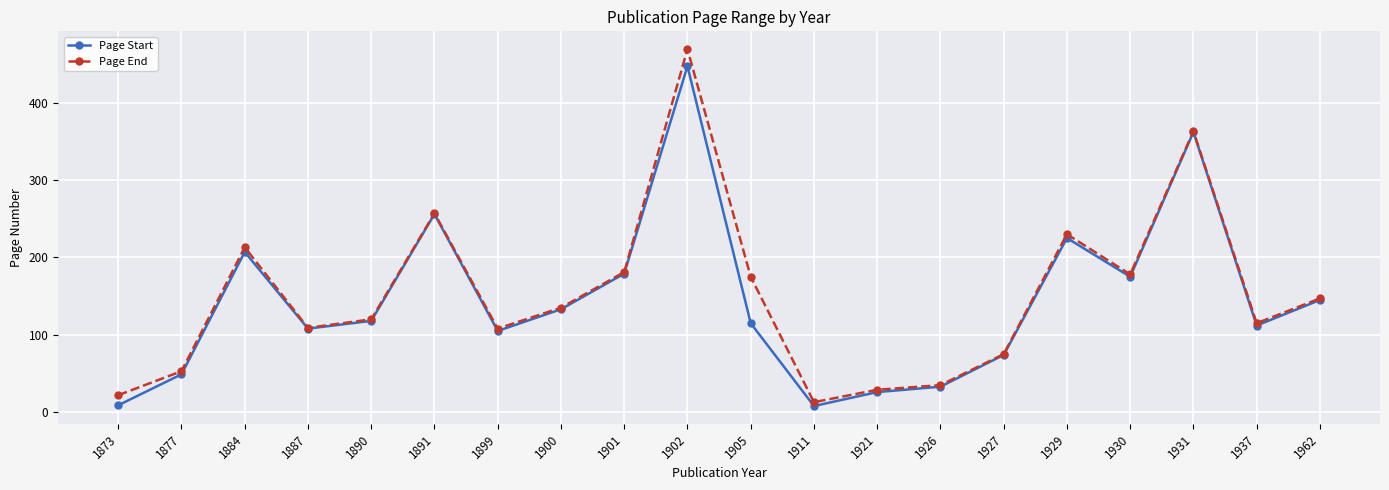

True or false: Page End has more than 0 interior local peaks.

True